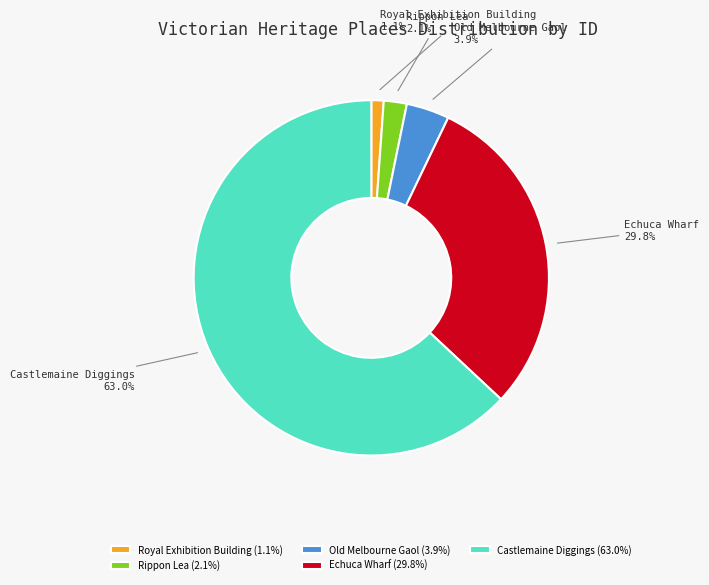

Is there a majority slice in this chart?

Yes